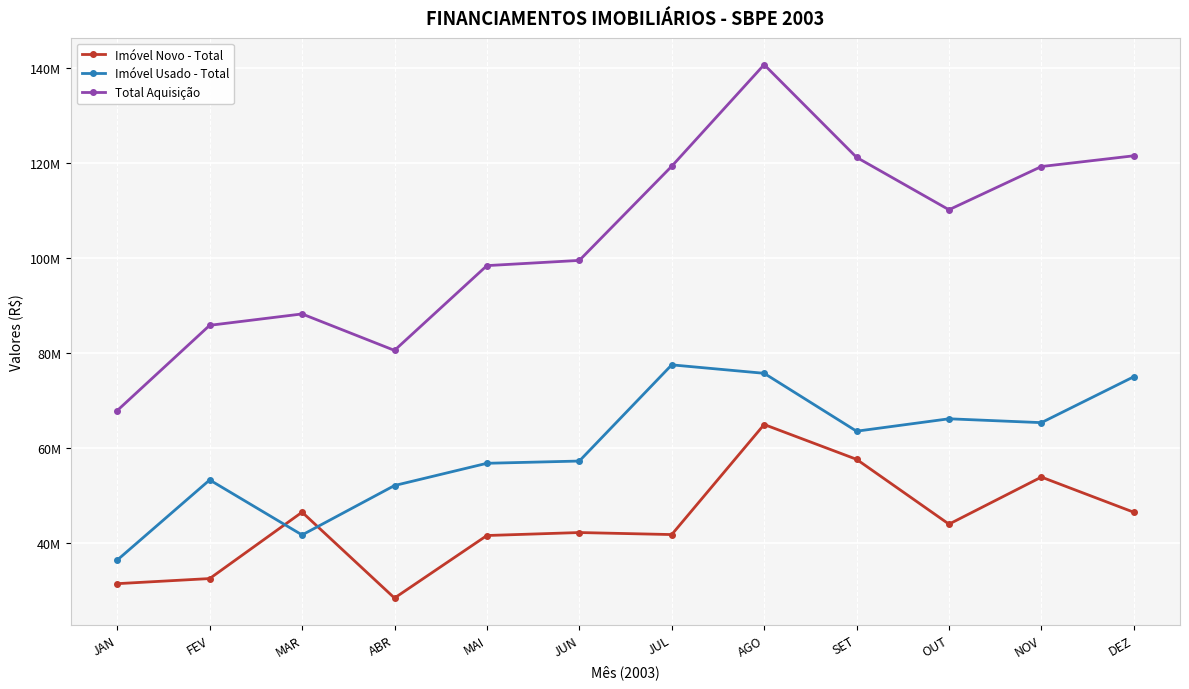

The value of Imóvel Novo - Total at SET is 57626455. True or false?

True